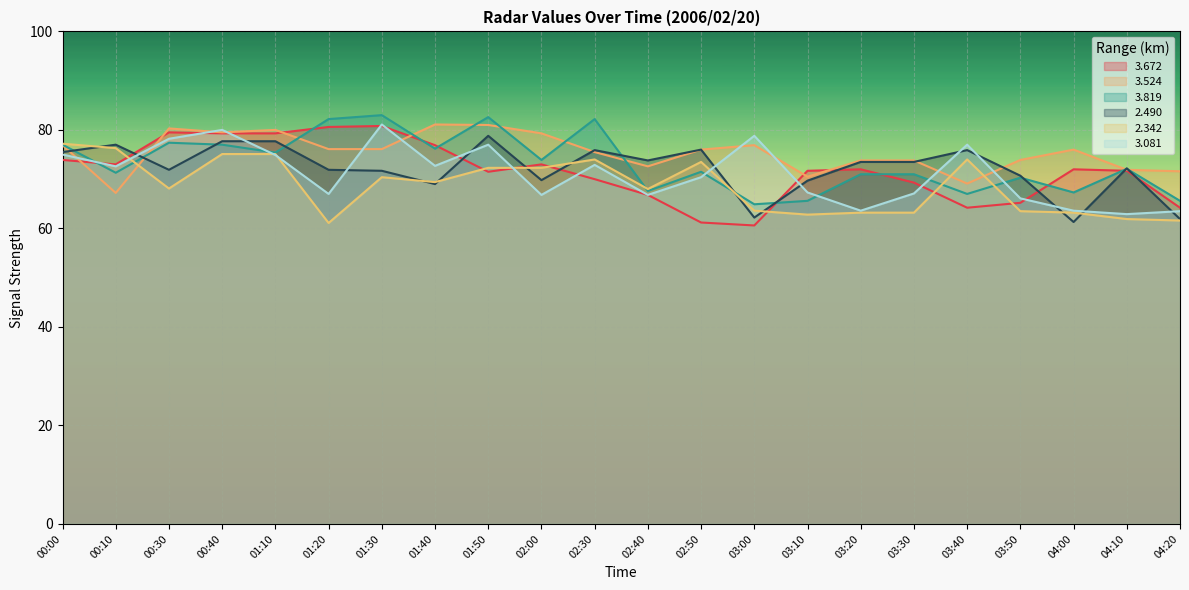

Between 01:30 and 01:50, which series saw the biggest shift?

3.672